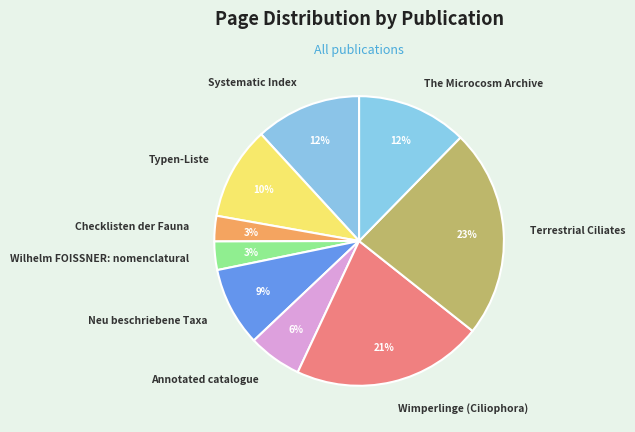

What is the largest slice in the pie chart?

Terrestrial Ciliates